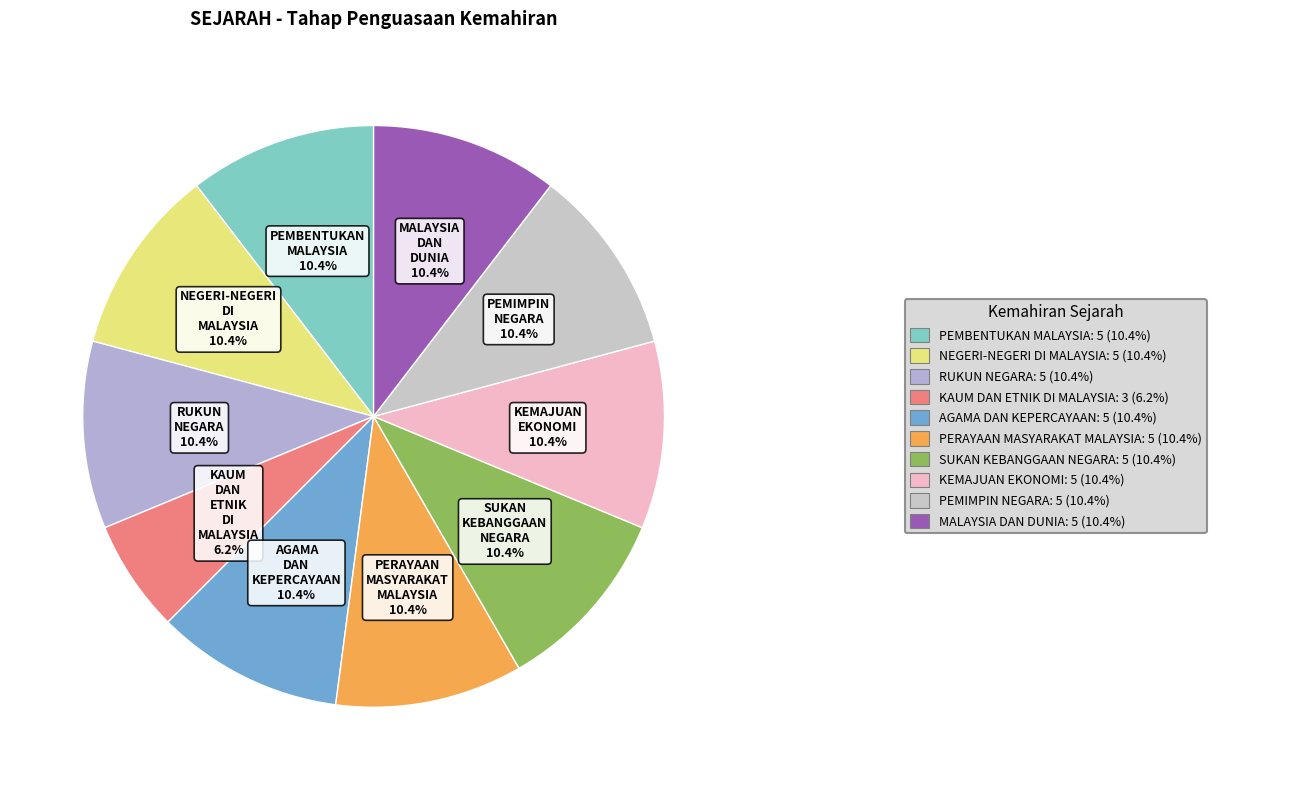

To the nearest percent, what portion does PEMBENTUKAN MALAYSIA represent?

10%